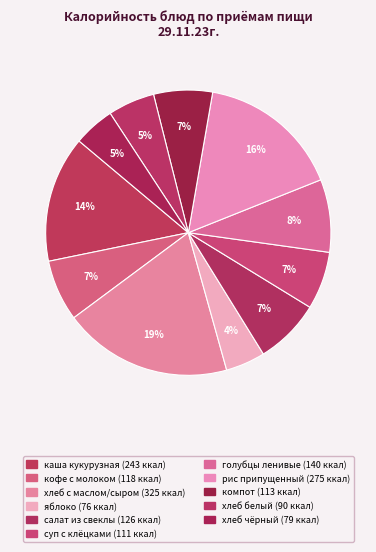

How many segments does this pie chart have?

11